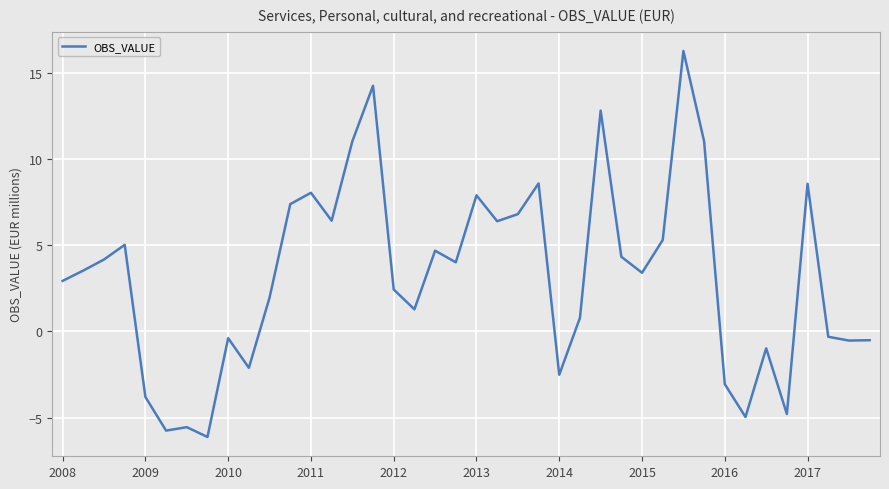

What is the difference between the maximum and minimum values?

22.4